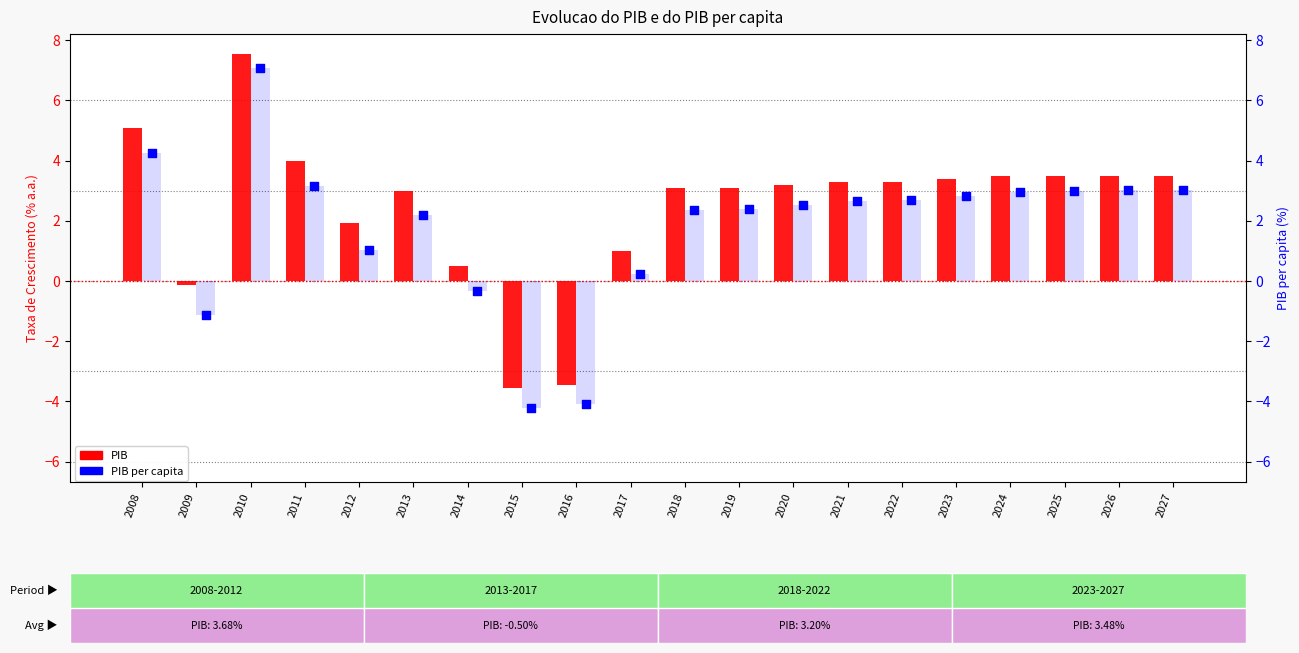

Which series reaches the minimum Y coordinate?

PIB per capita